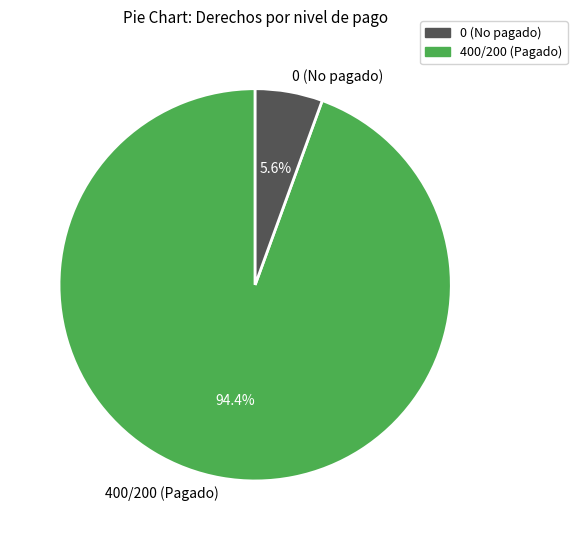

How many segments does this pie chart have?

2